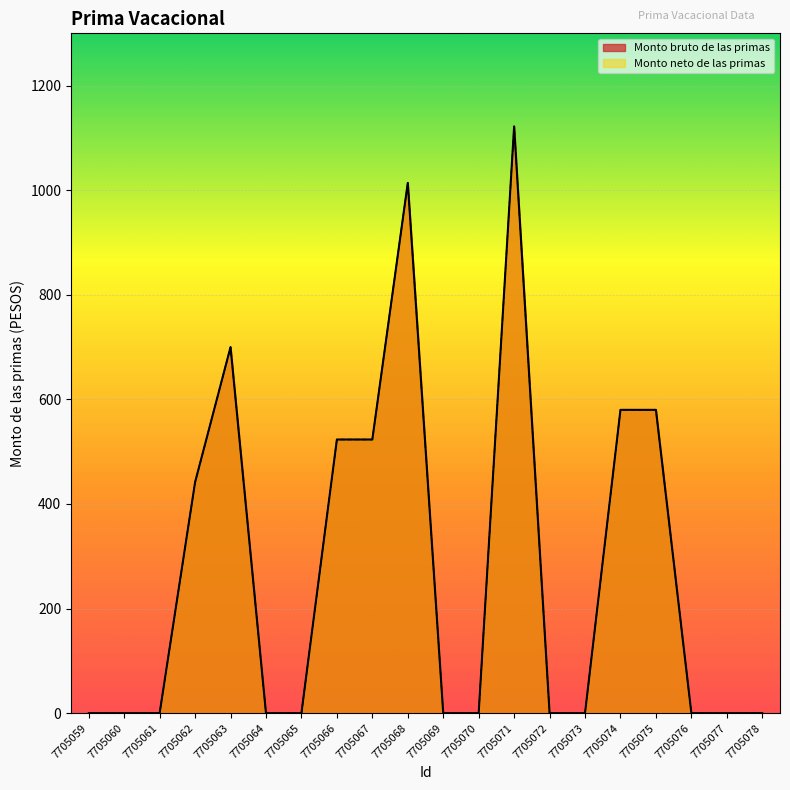

True or false: Monto bruto de las primas and Monto neto de las primas cross at least once.

False